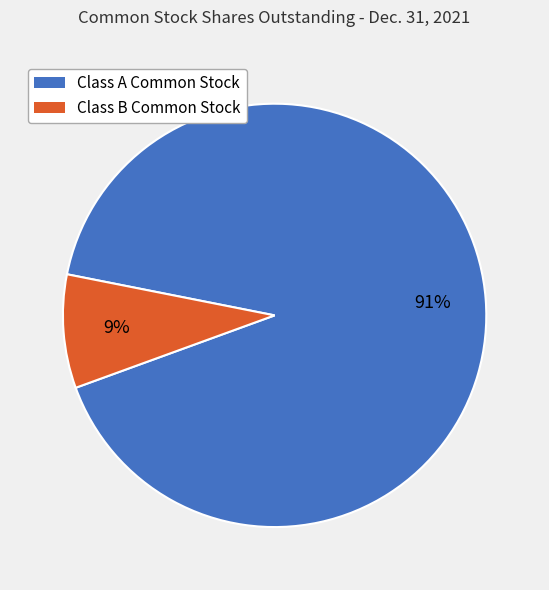

To the nearest percent, what is the average slice percentage?

50%